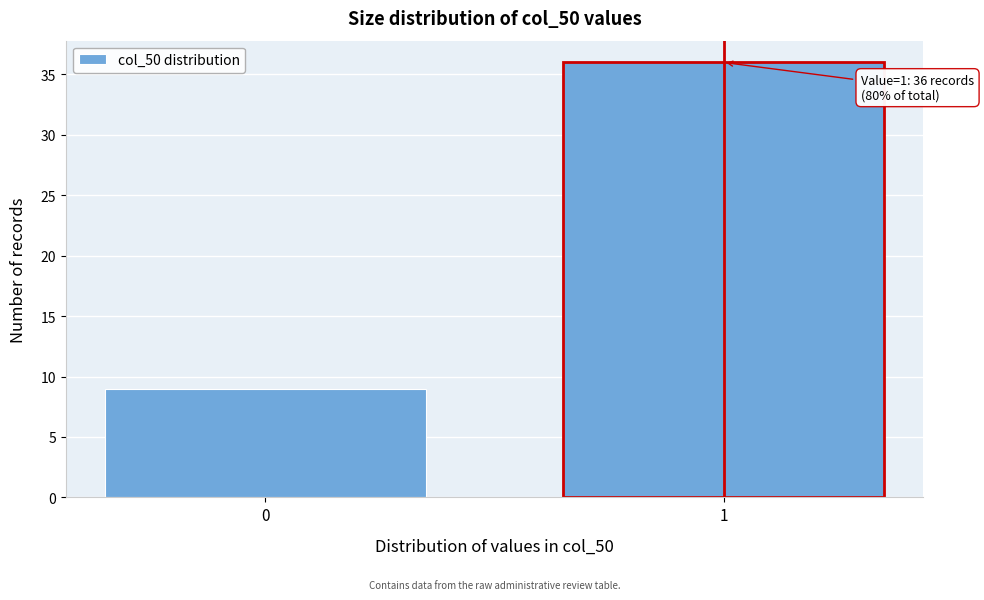

Reading right to left, extract all data points from this chart.

36	9